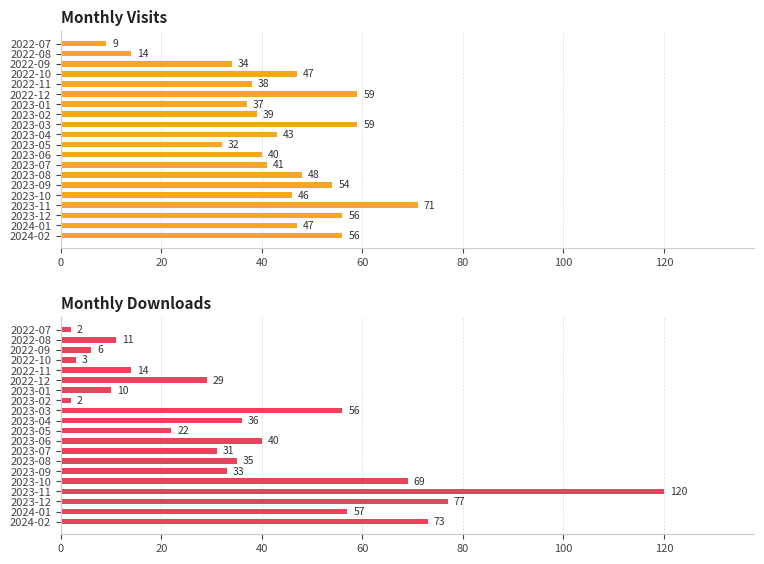

At how many categories does at least one series exceed 65?

4